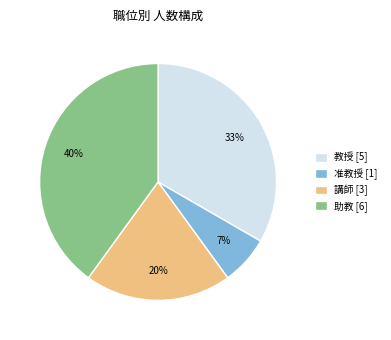

Do 准教授 [1] and 教授 [5] together represent more than half of the pie?

No